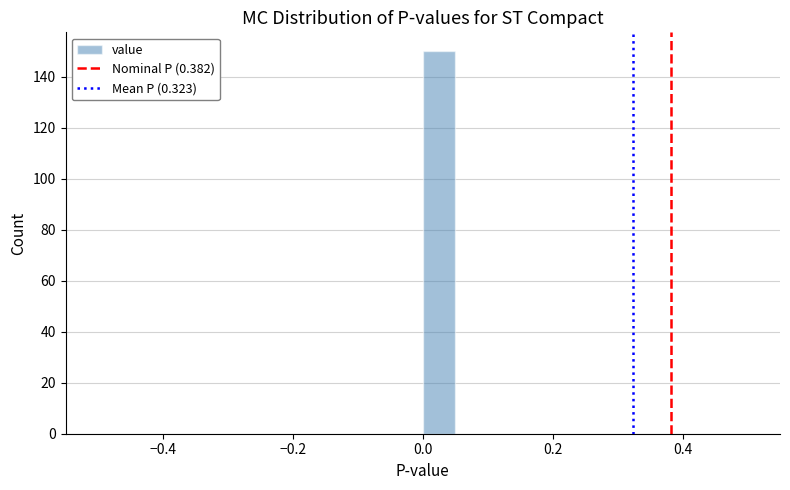

Around what value on the x-axis is the tallest bar? Give the approximate position of its centre, as read against the axis.

0.02